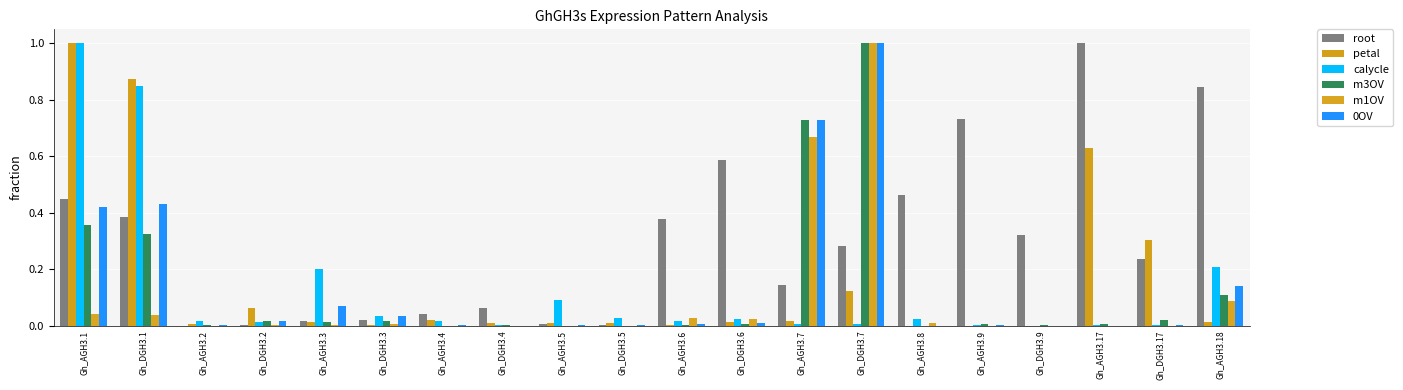

Are the bars horizontal?

No